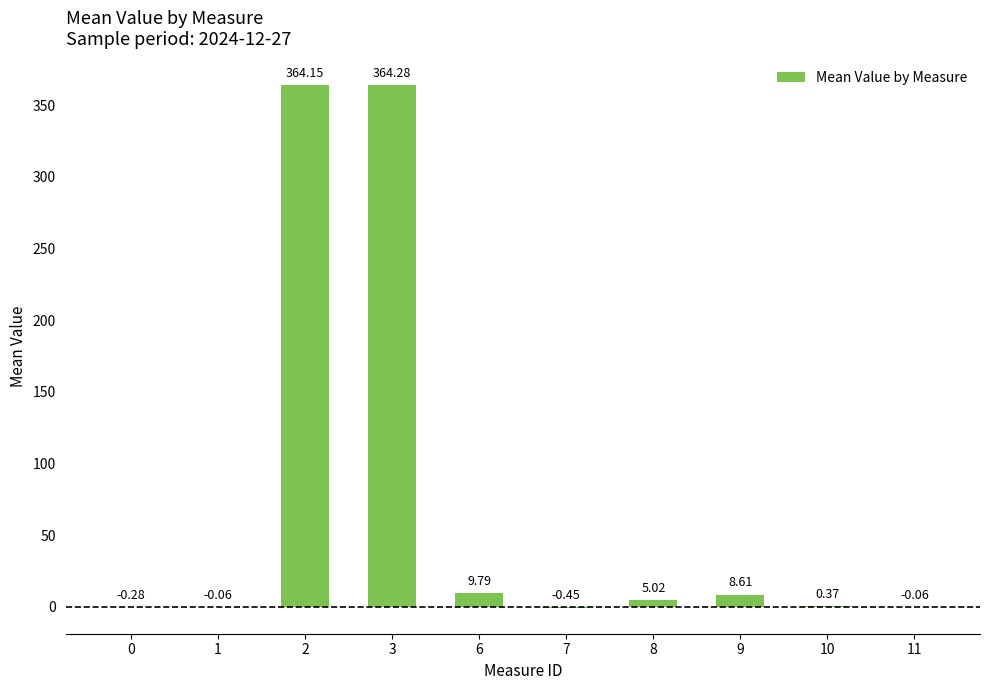

What is the sum of all values?

751.4